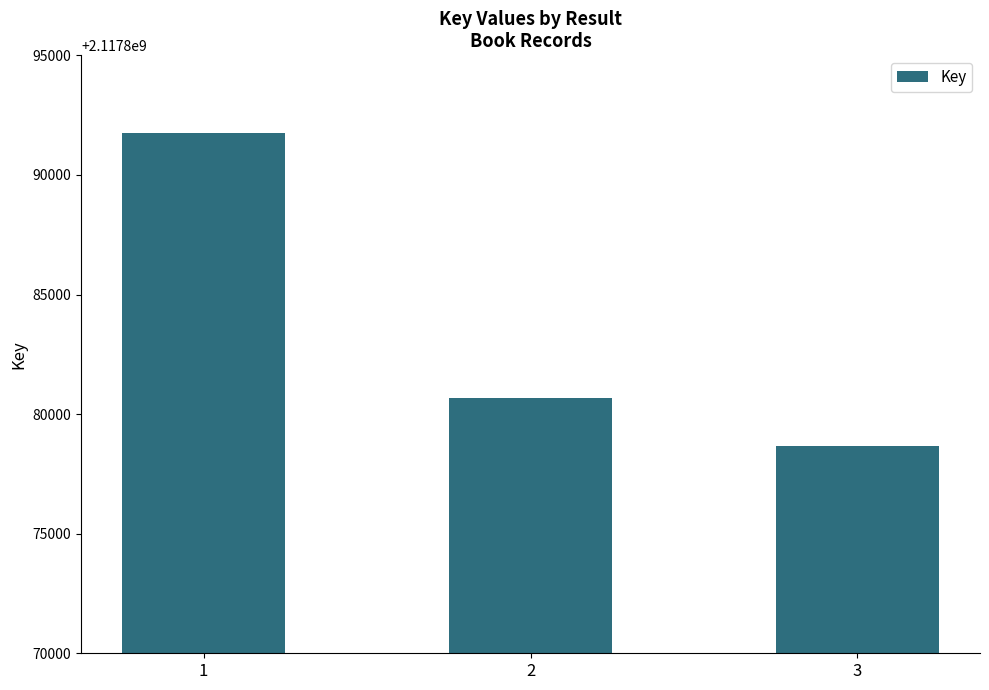

Where does the data first go above 2117880671?

1